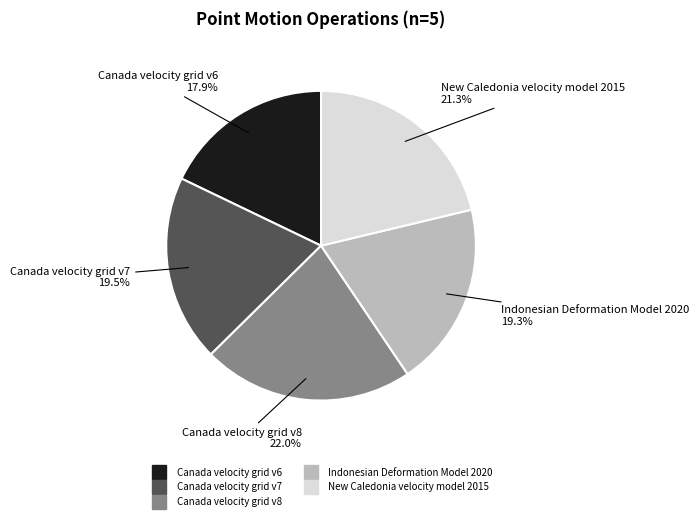

What is the ratio of the value at Canada velocity grid v7 to the value at New Caledonia velocity model 2015?

0.9